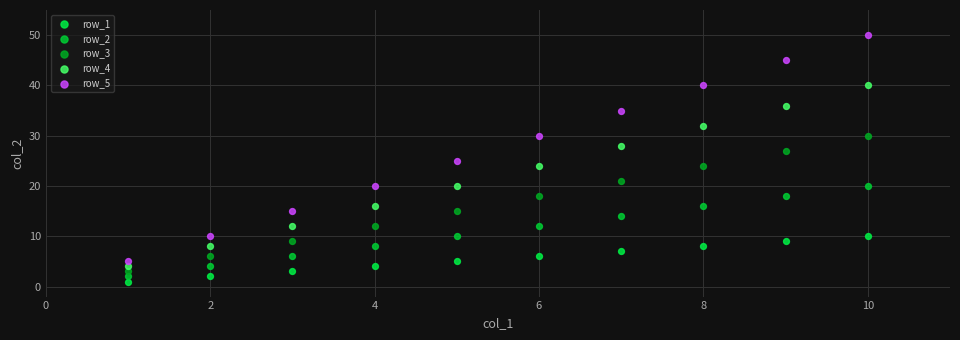

Which series has the largest Y range (max minus min)?

row_5